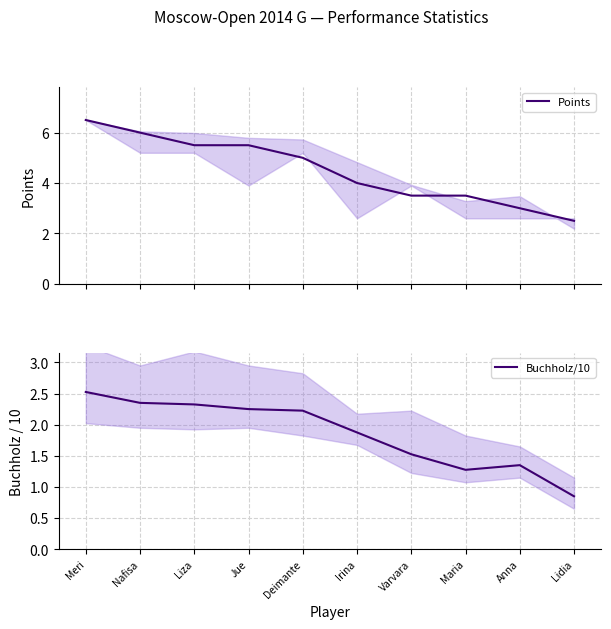

List the labels in order of Points value, smallest first.

Lidia, Anna, Varvara, Maria, Irina, Deimante, Liza, Jue, Nafisa, Meri